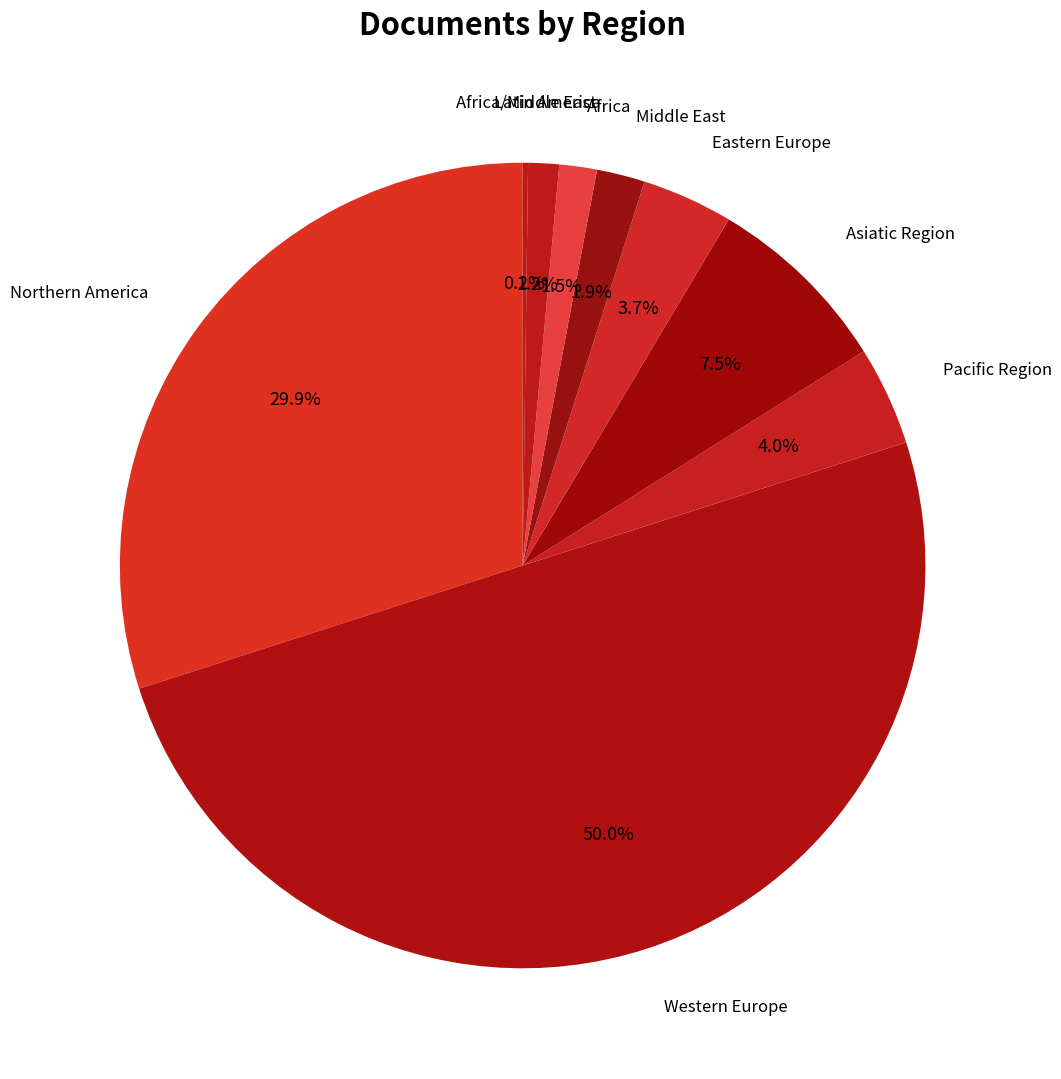

What is the ratio of the value at Middle East to the value at Northern America?

0.1